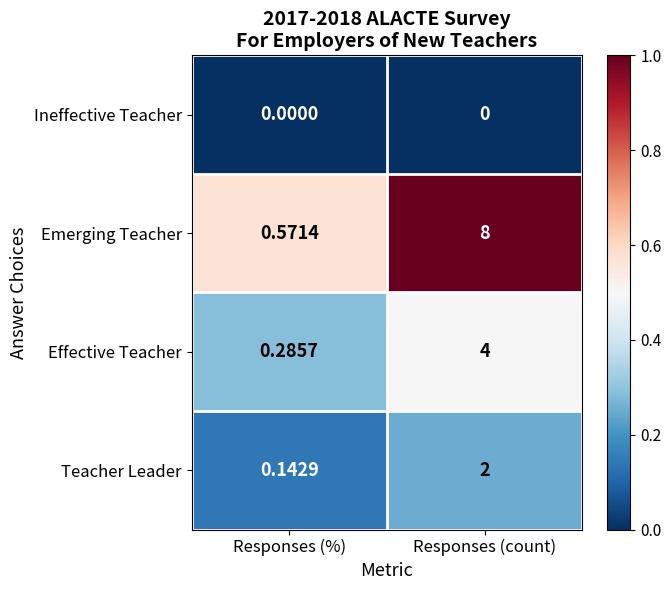

Between Responses (%) and Responses (count), which series saw the biggest shift?

Emerging Teacher